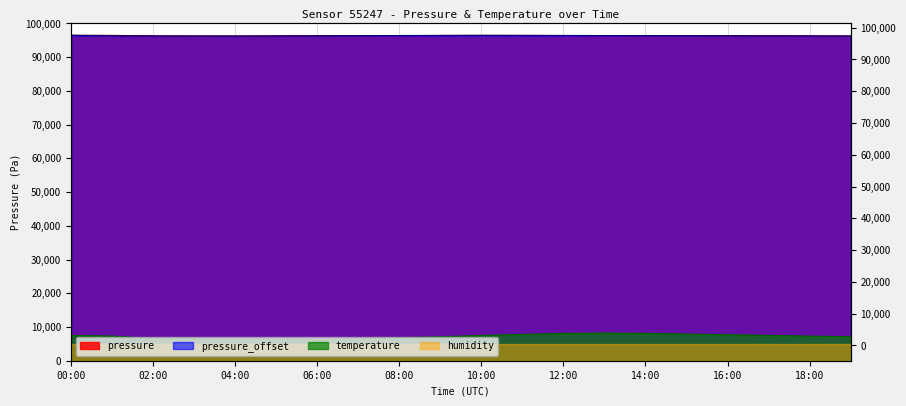

What is the difference between the pressure_offset values at 18:00 and 04:00?

30.0